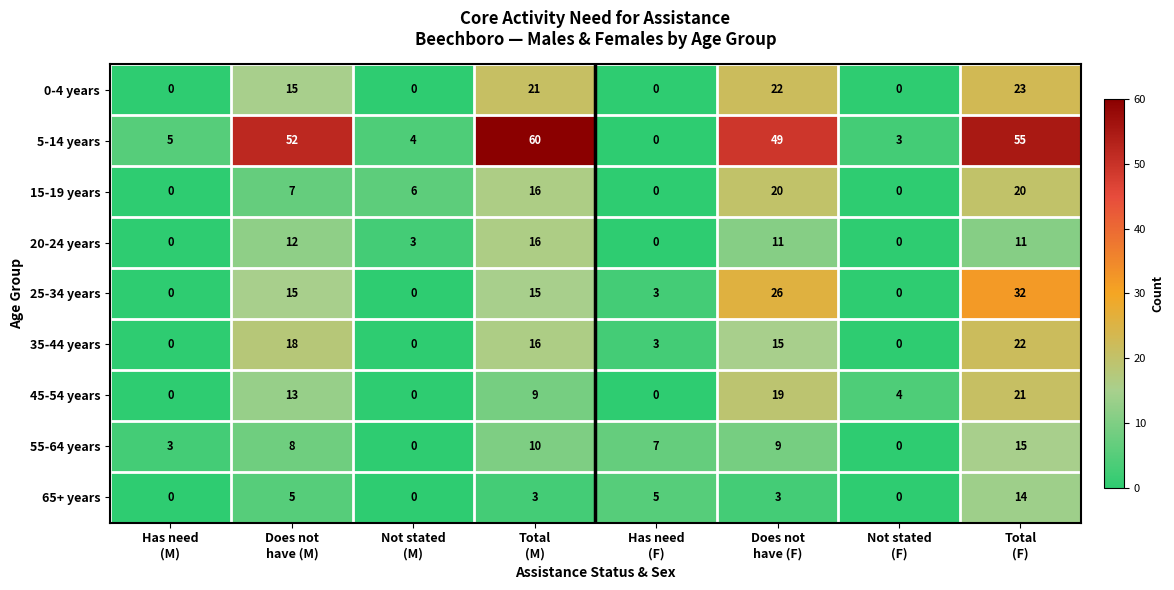

Count the 15-19 years values in the range 0 to 20.

8